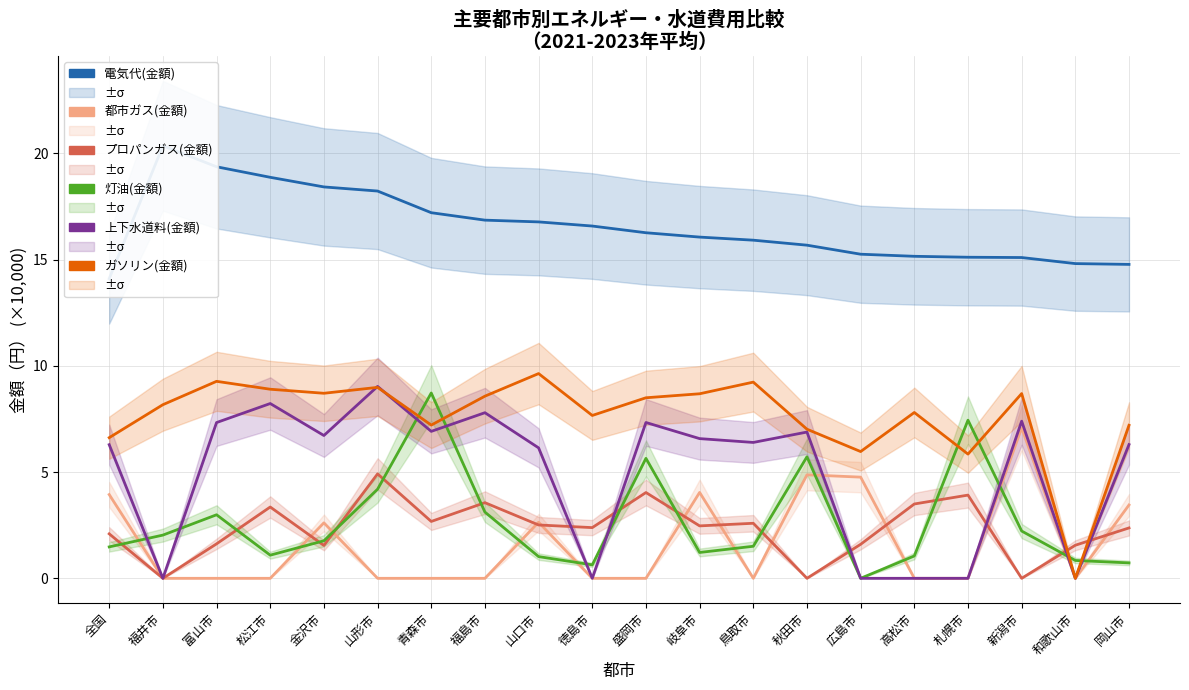

How many lines are shown in the chart?

6